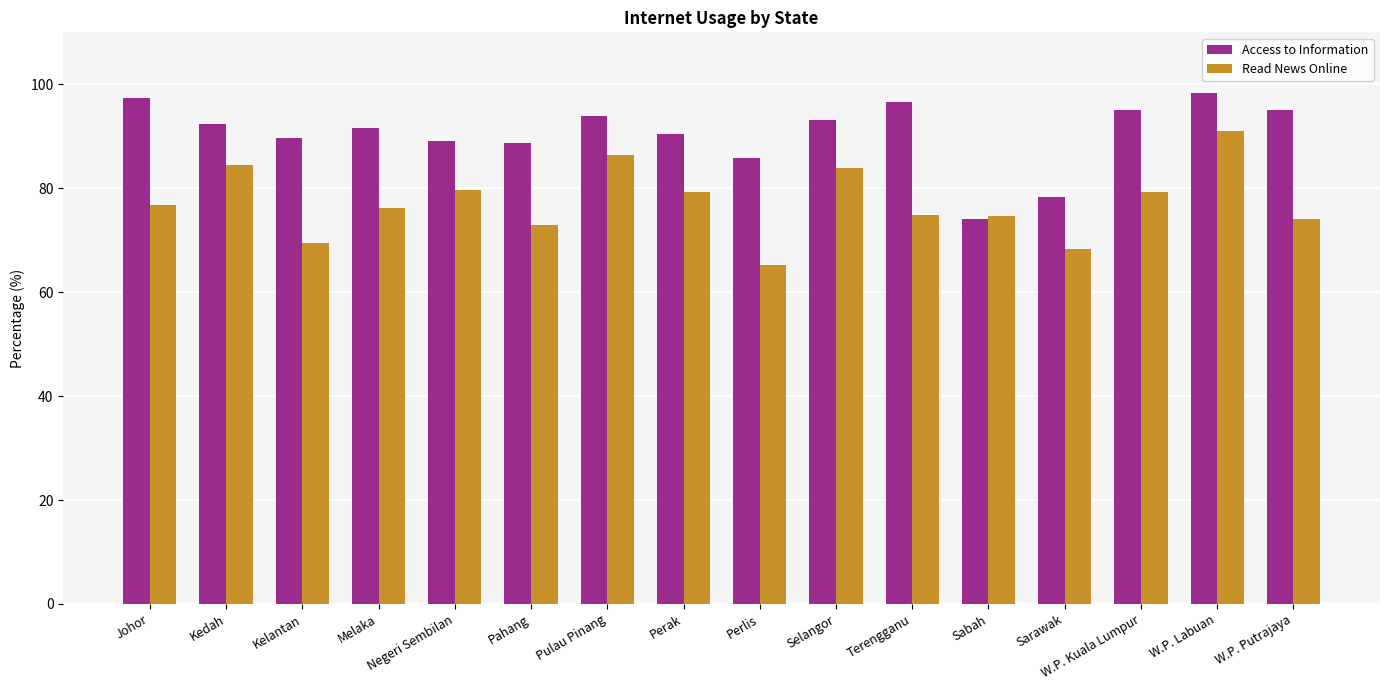

Between Kelantan and Terengganu, which series saw the biggest shift?

Access to Information